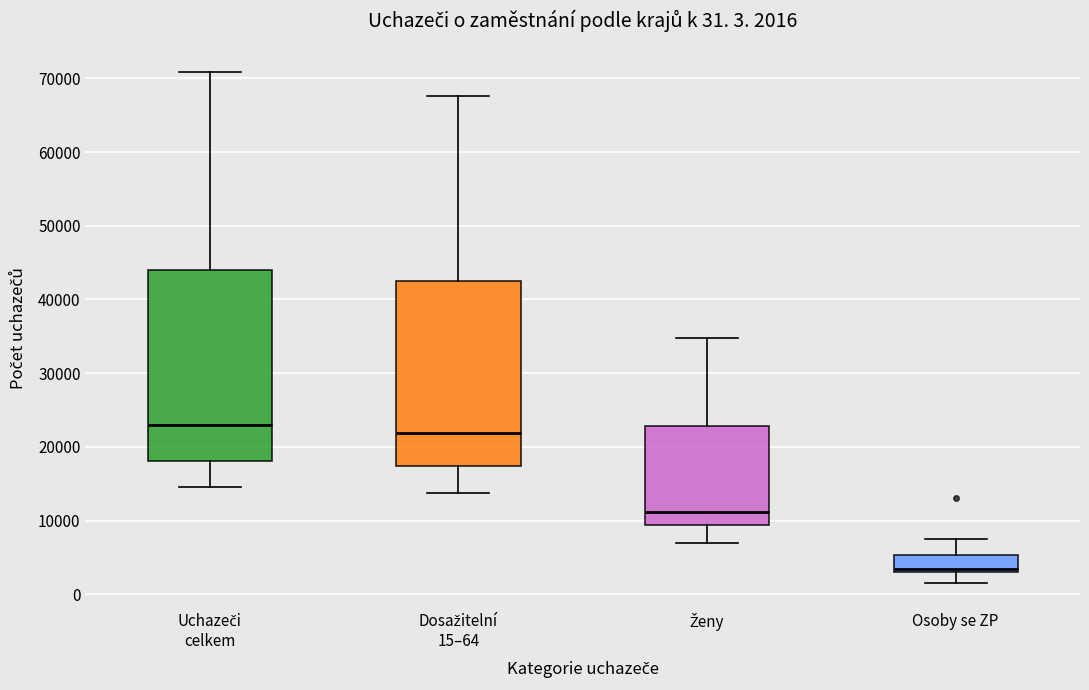

Which box's median line is the lowest?

Osoby se ZP